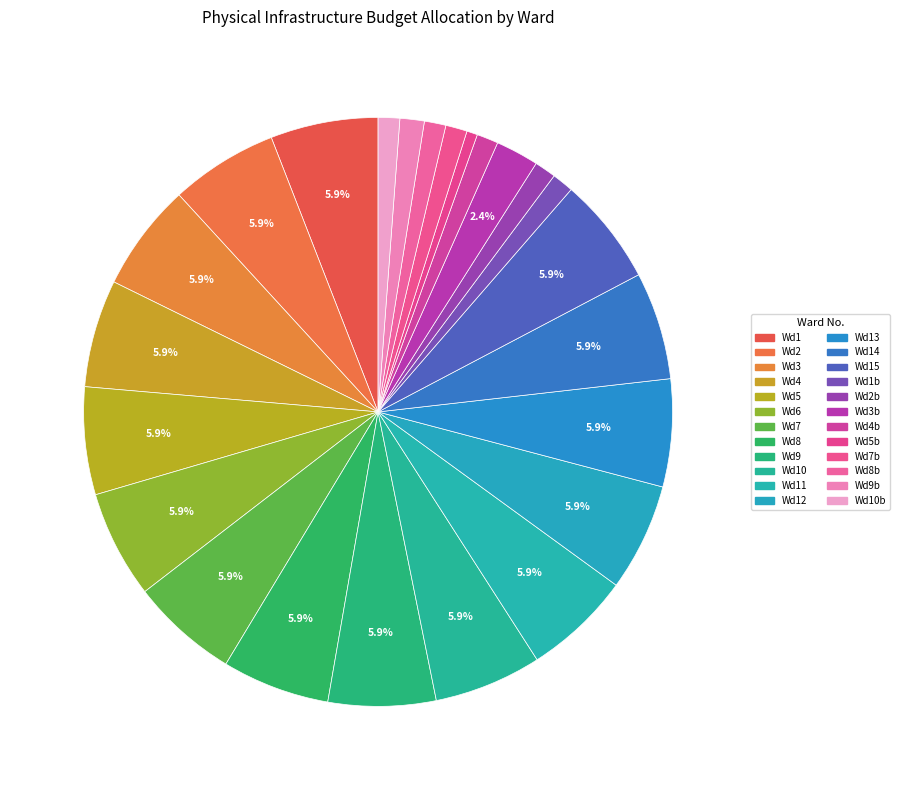

To the nearest percent, what is the average slice percentage?

4%